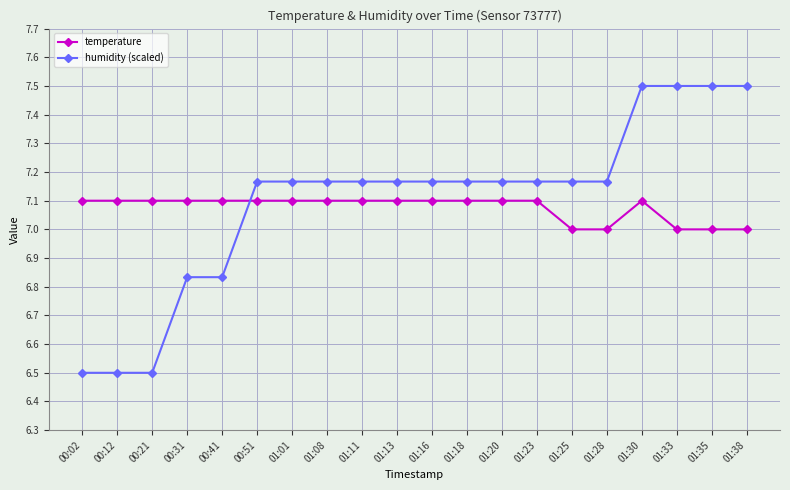

Which series has the largest total across all categories?

humidity (scaled)